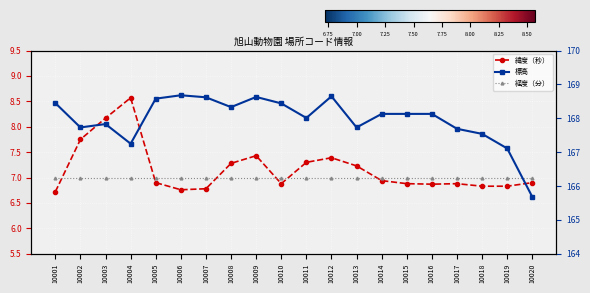

The 経度（分） series shows 7.0 at 10012. True or false?

True